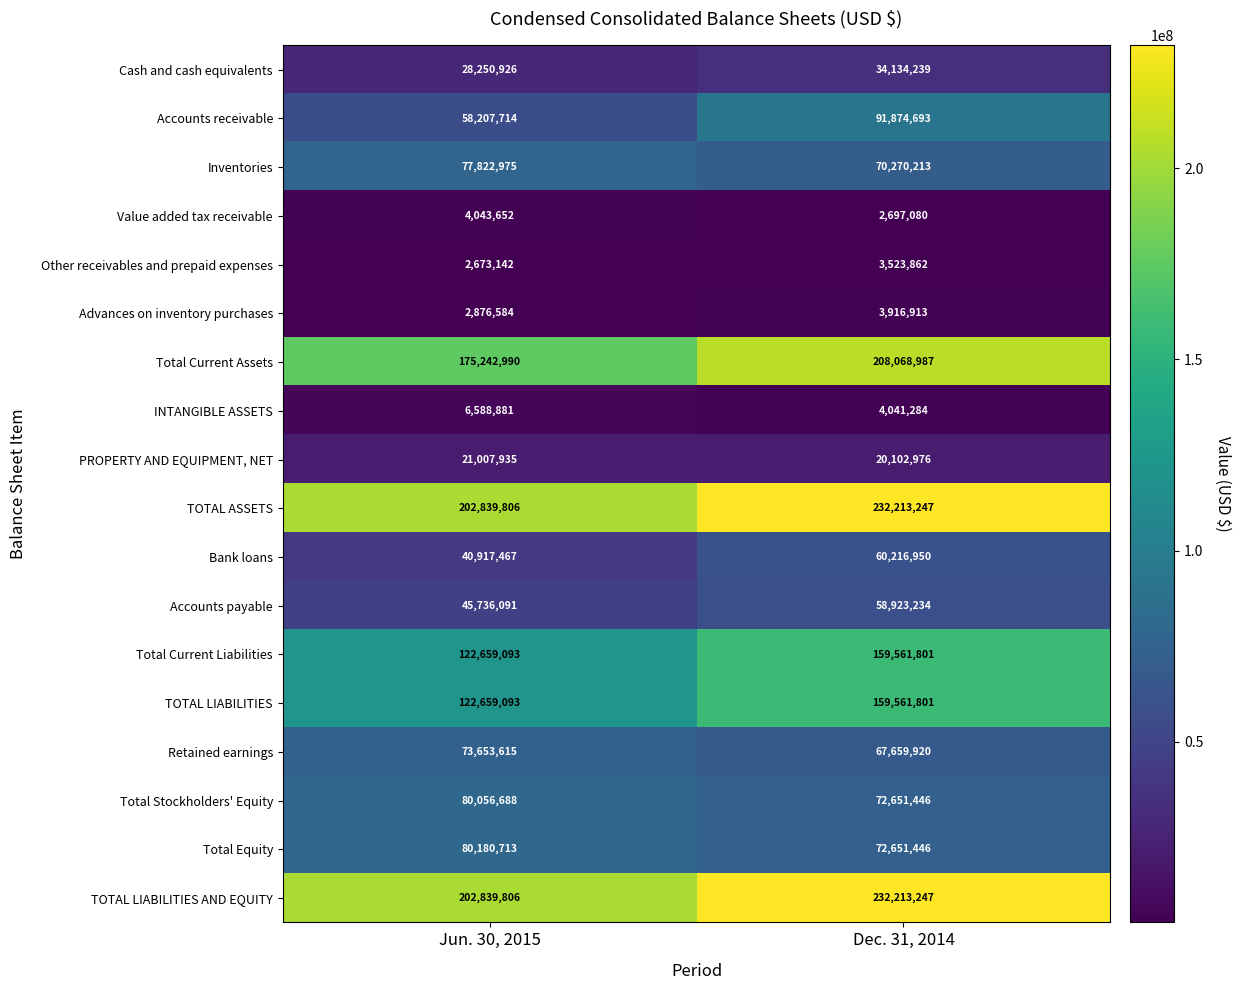

True or false: Total Stockholders' Equity has a value of 48794295 at Jun. 30, 2015.

False